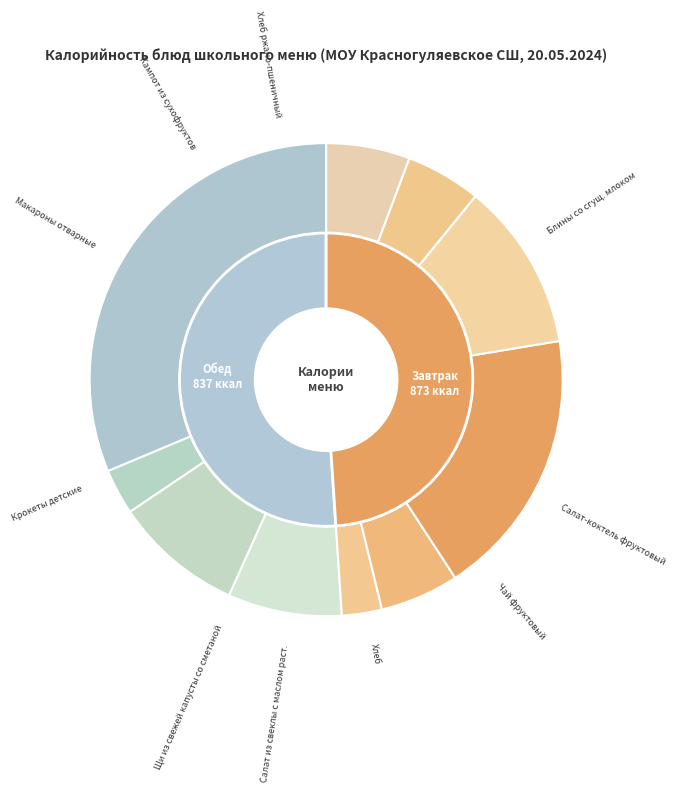

Does Хлеб represent more than half of the total?

No